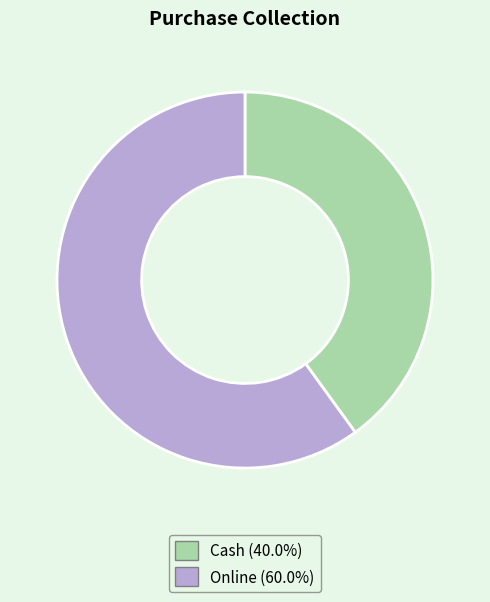

True or false: Cash accounts for 34% of the total.

False